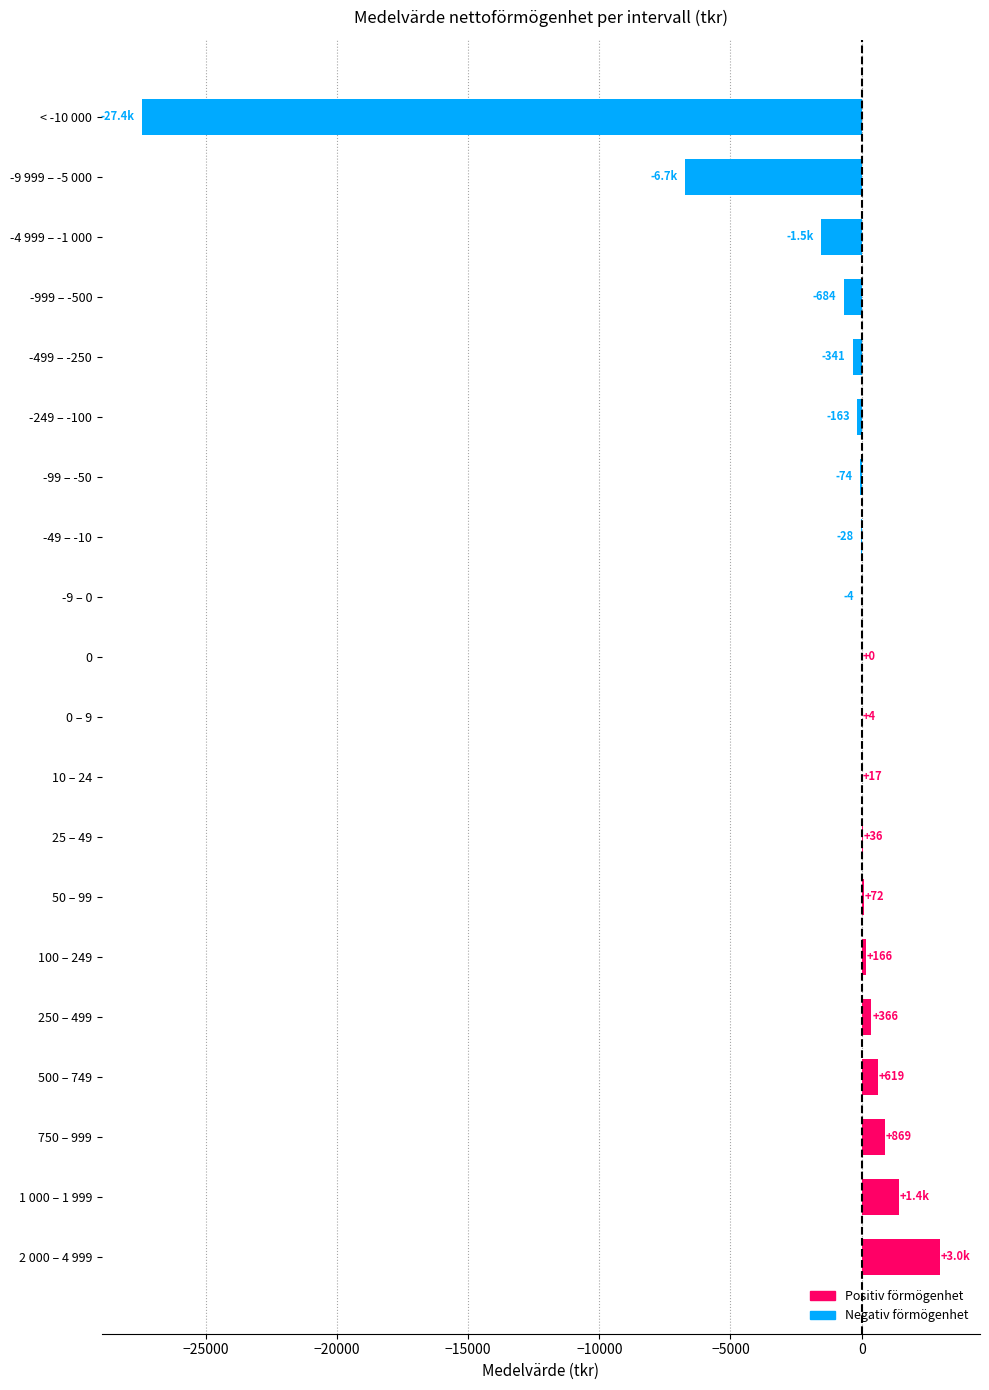

Which has a higher value, -999 – -500 or -4 999 – -1 000?

-999 – -500